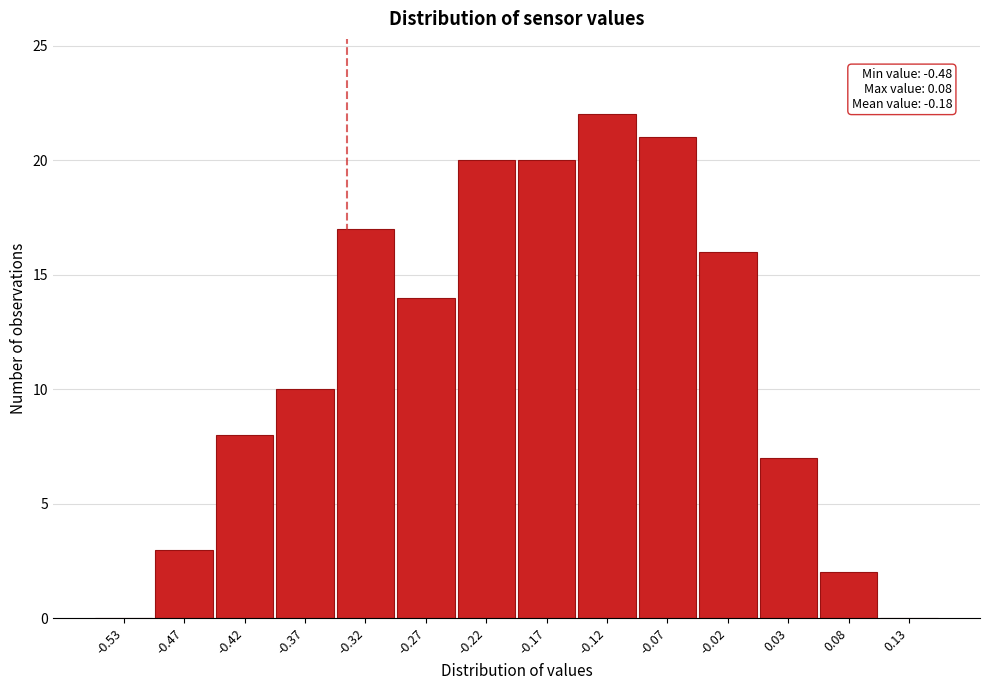

Over which range of the x-axis is the bar tallest?

-0.15 to -0.10